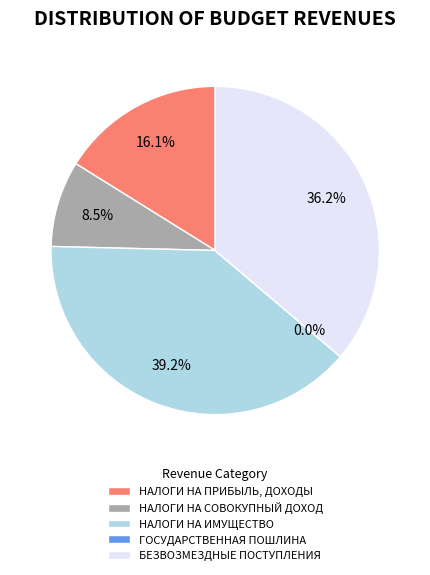

To the nearest percent, what is the average slice percentage?

20%